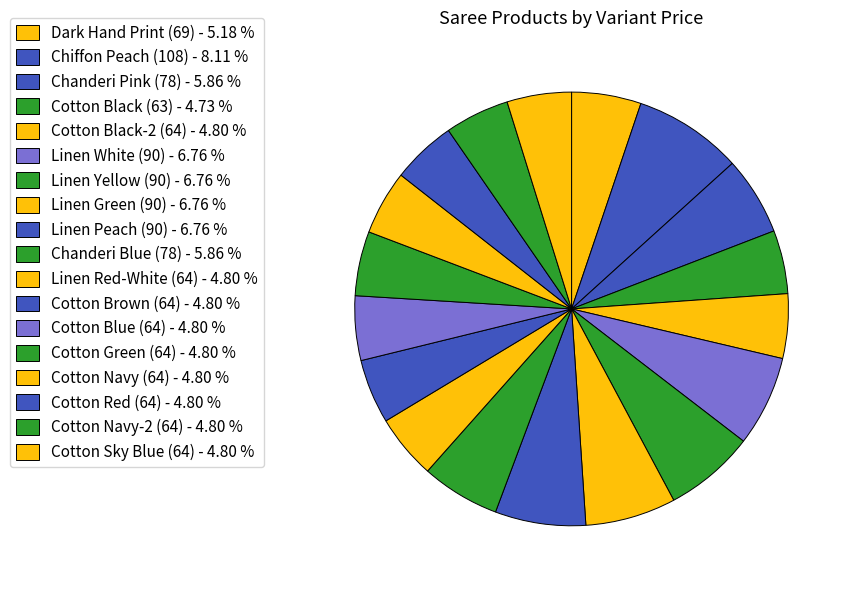

What is the ratio of the value at Cotton Black (63) to the value at Chanderi Blue (78)?

0.8